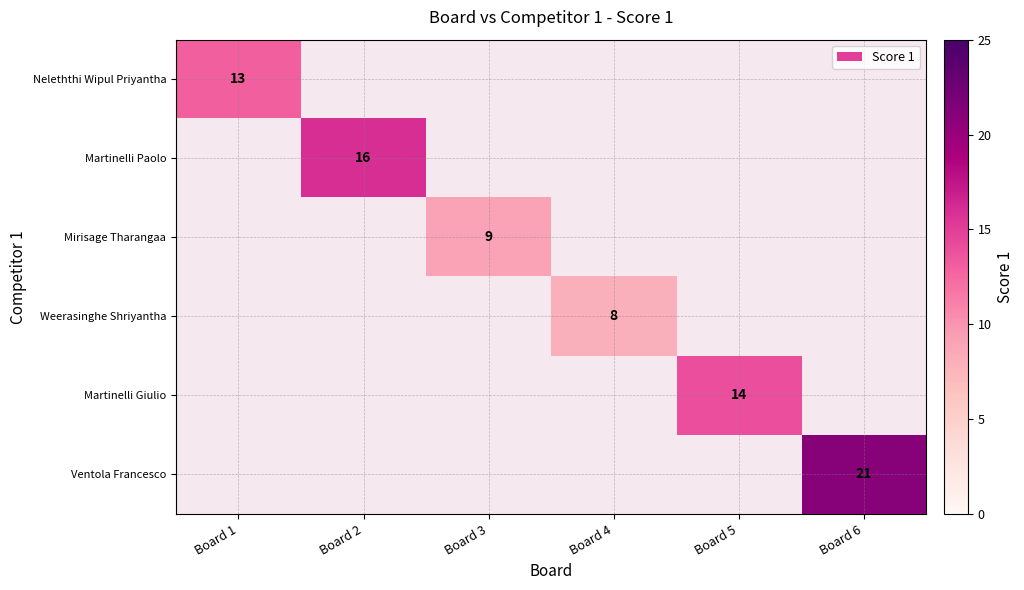

True or false: Neleththi Wipul Priyantha has a value of 13 at Board 1.

True